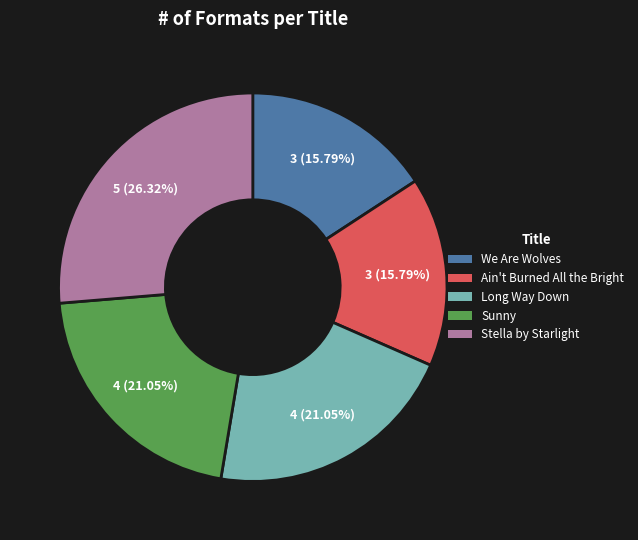

How many slices are in this pie chart?

5